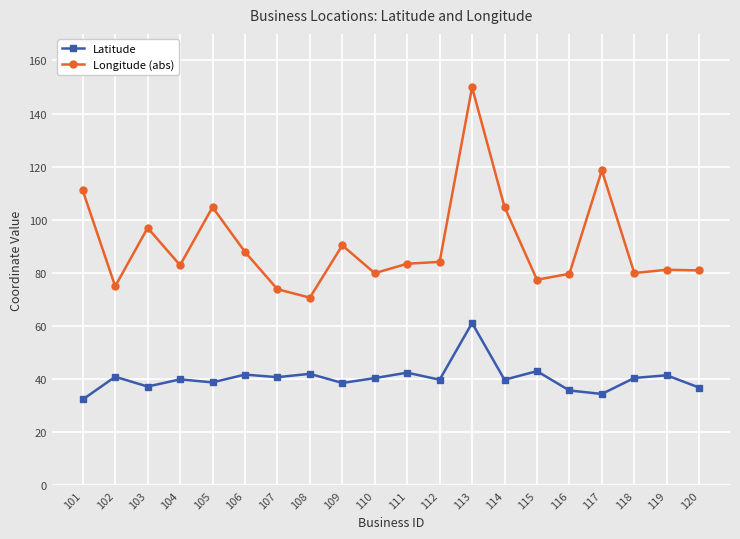

Which series has the widest spread of values?

Longitude (abs)